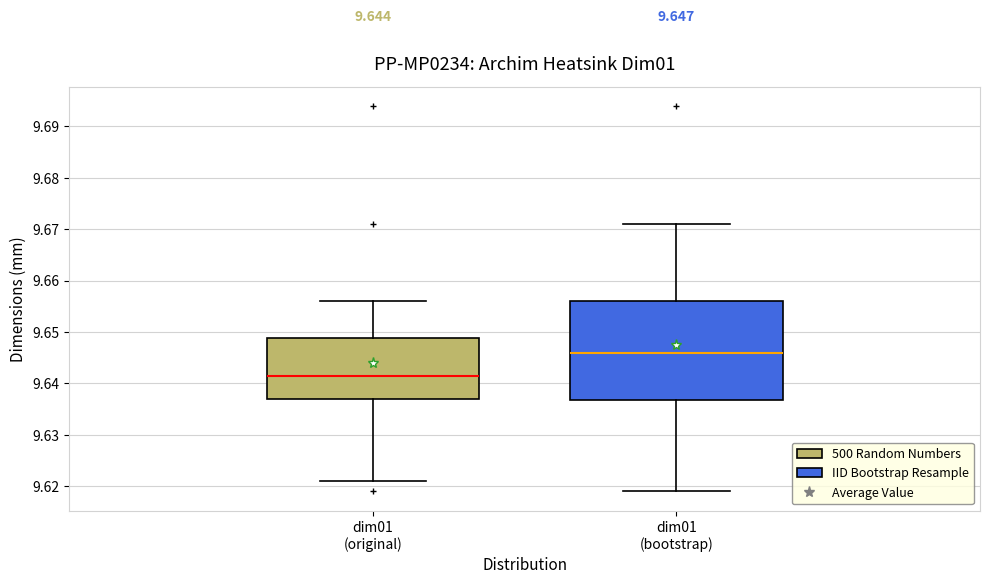

Which box is the tallest, from its lower edge to its upper edge?

dim01 (bootstrap)